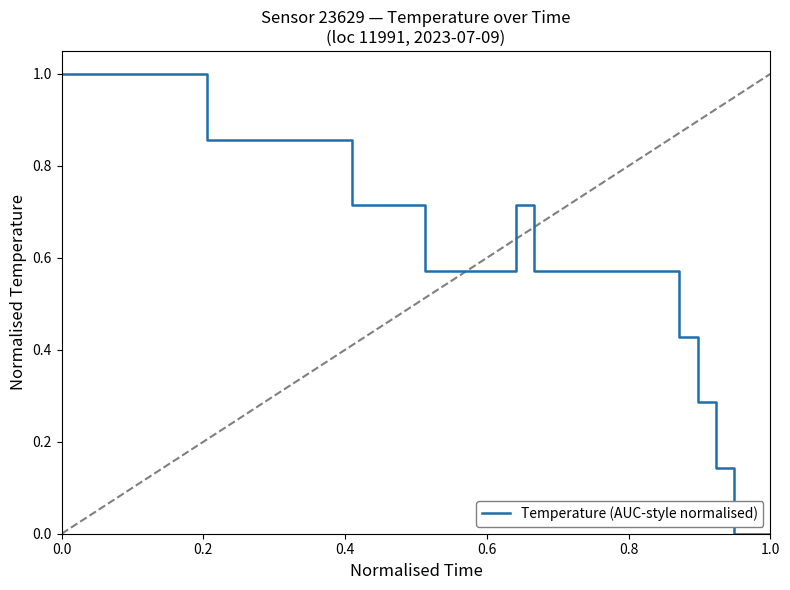

What is the maximum value shown in the chart?

1.0